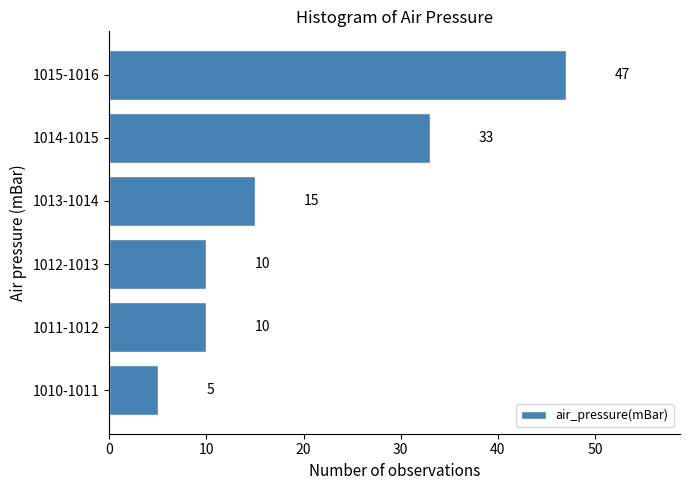

Reading bottom to top, list all the values displayed in this chart.

1010-1011=5	1011-1012=10	1012-1013=10	1013-1014=15	1014-1015=33	1015-1016=47